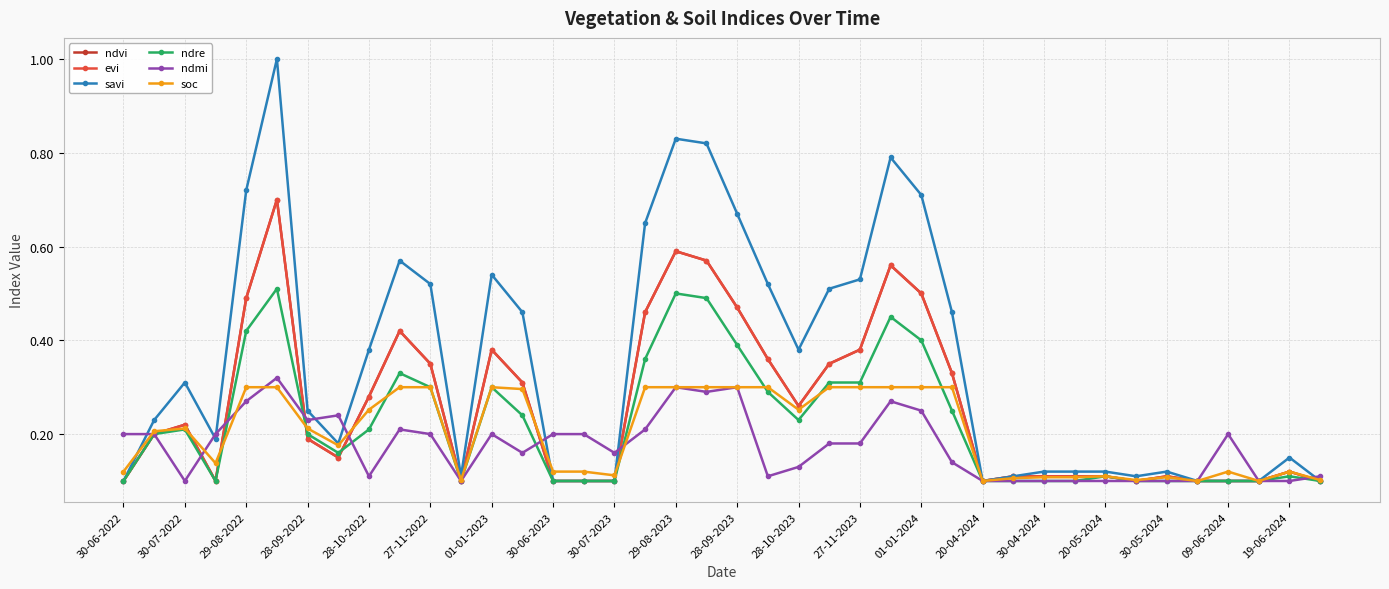

Does the chart have visible grid lines?

Yes